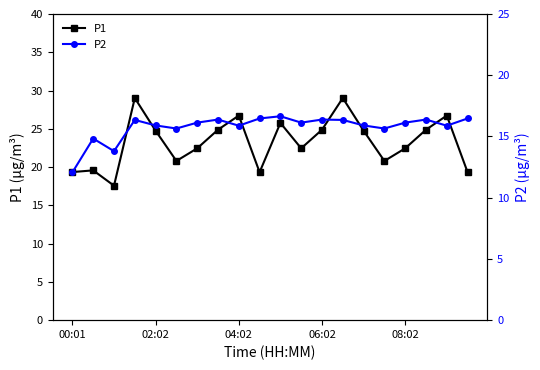

In P1, how many points are lower than both neighbors (excluding endpoints)?

5